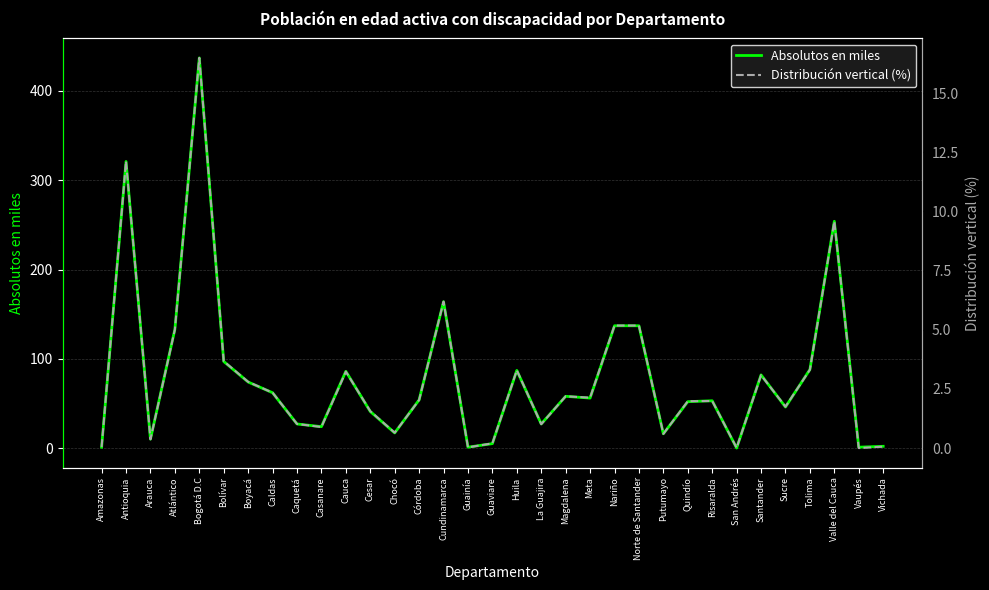

Where does the Distribución vertical (%) series first go above 2?

Antioquia